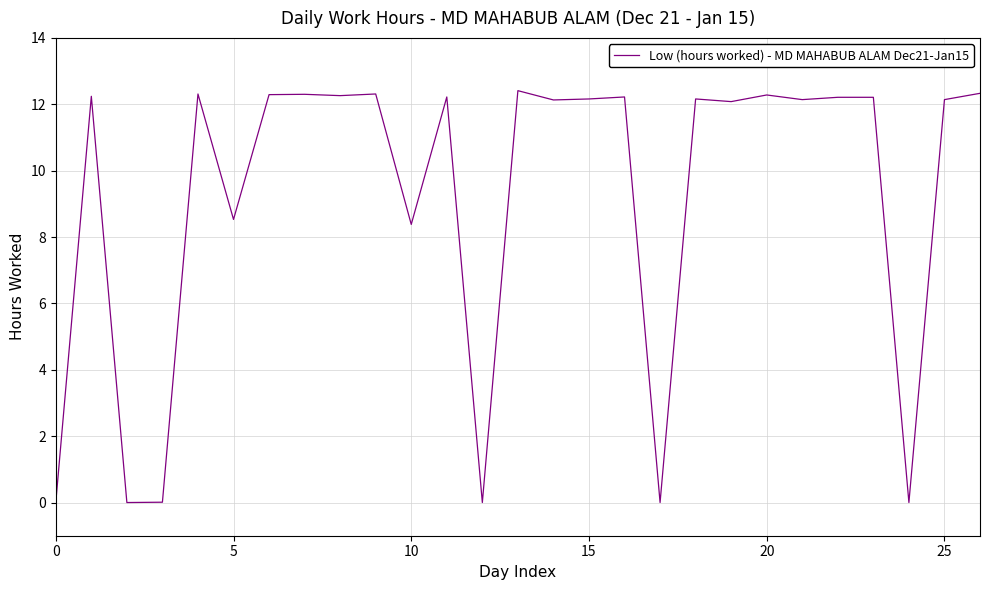

What is the difference between the maximum and minimum values?

12.4